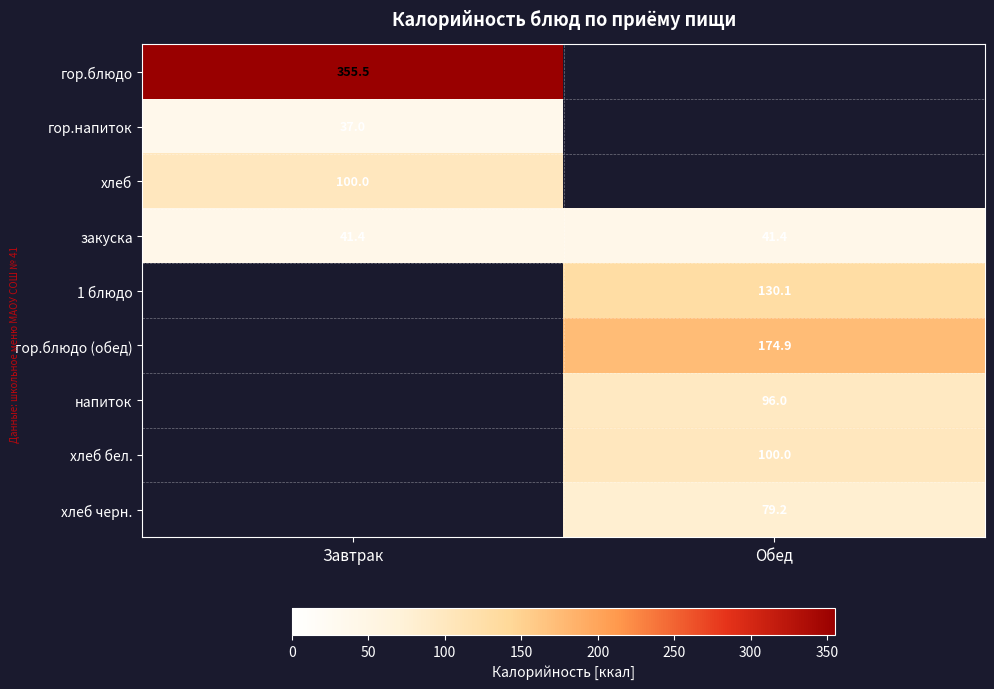

What is the total value across all series at Завтрак?

533.9